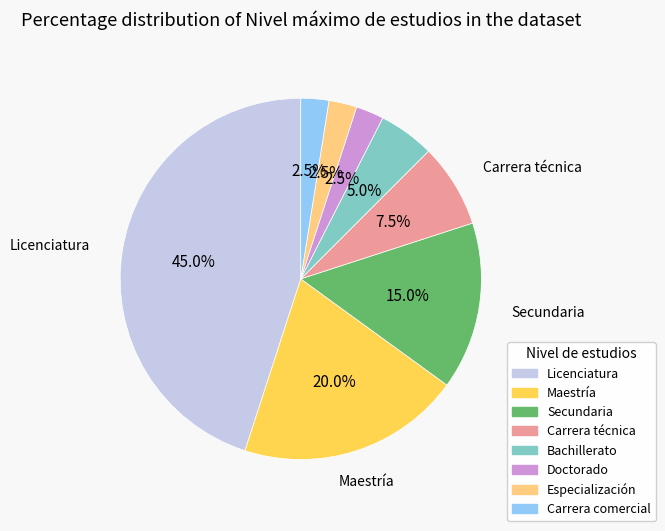

How many slices are in this pie chart?

8